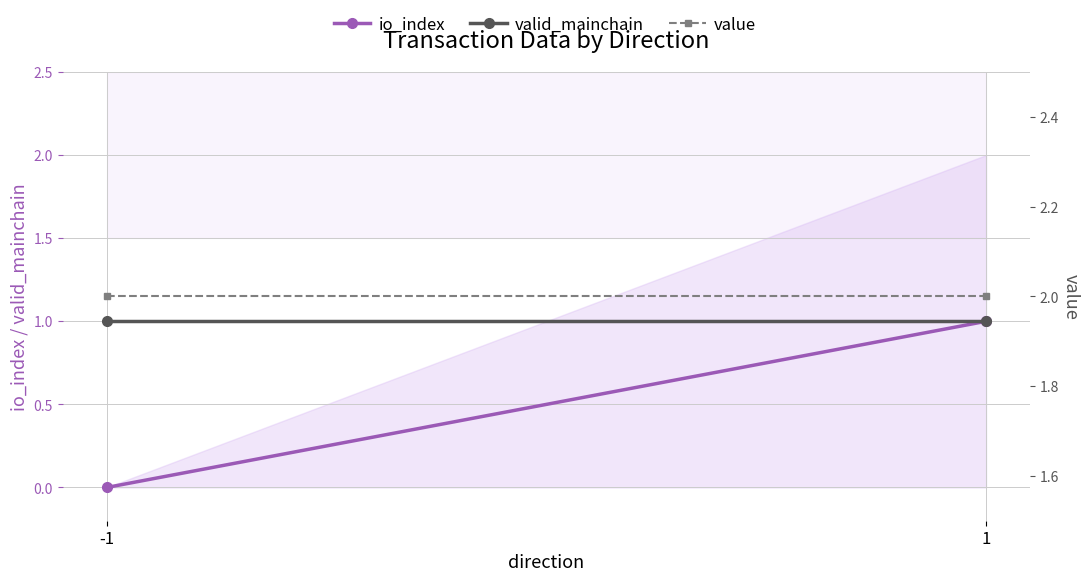

Between -1 and 1, which is larger?

1